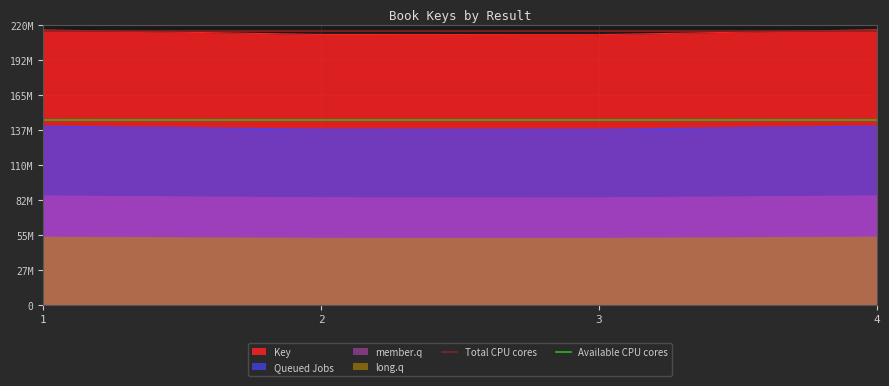

What is the value of the Total CPU cores point at the 1st from the left?

215000000